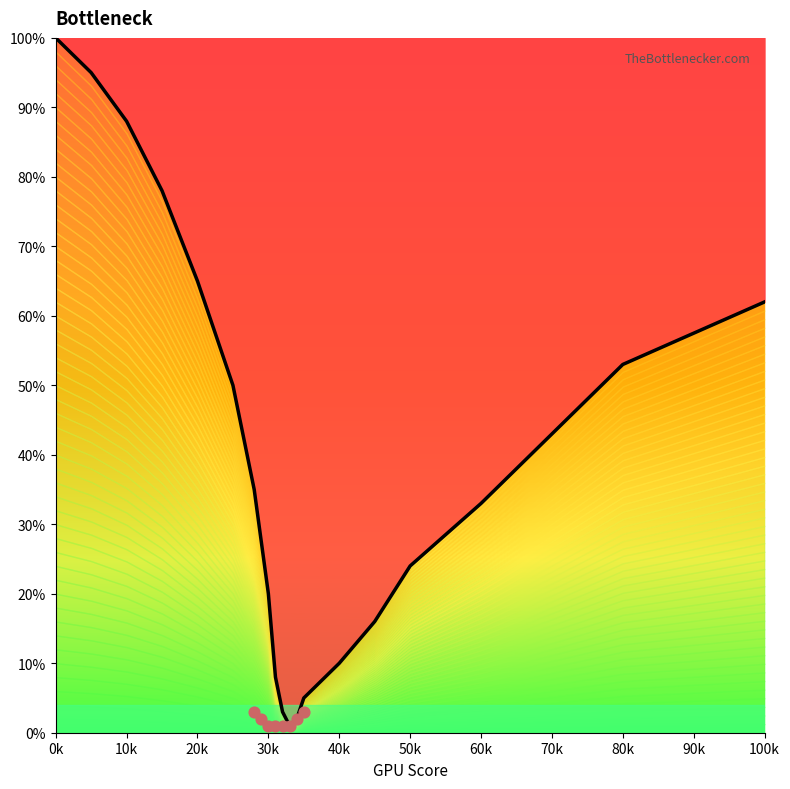

Between 70 and 45, which is larger?

70